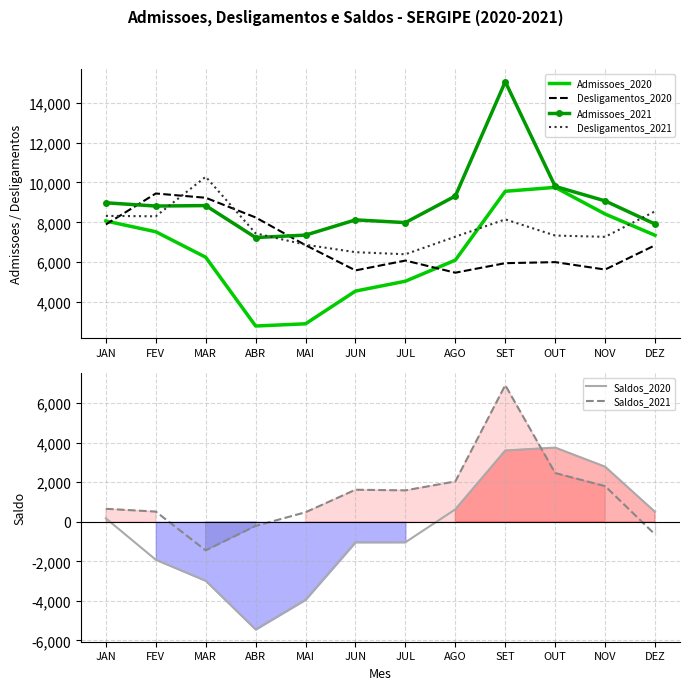

List the series in order of their peak value, lowest first.

Saldos_2020, Saldos_2021, Desligamentos_2020, Admissoes_2020, Desligamentos_2021, Admissoes_2021